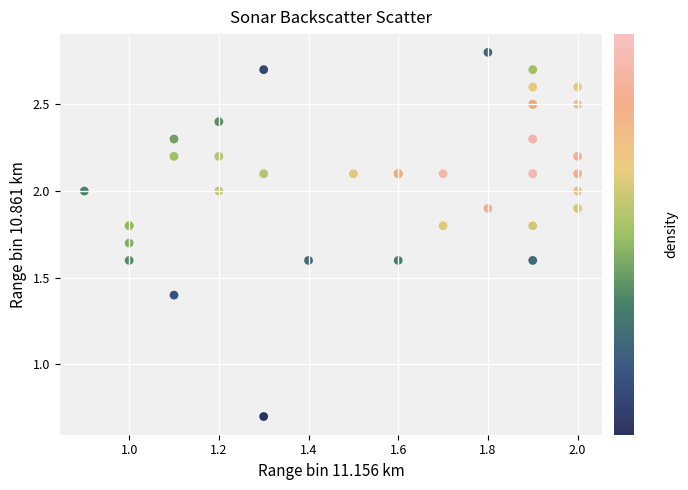

What Y value in the scatter plot is closest to 1?

0.7